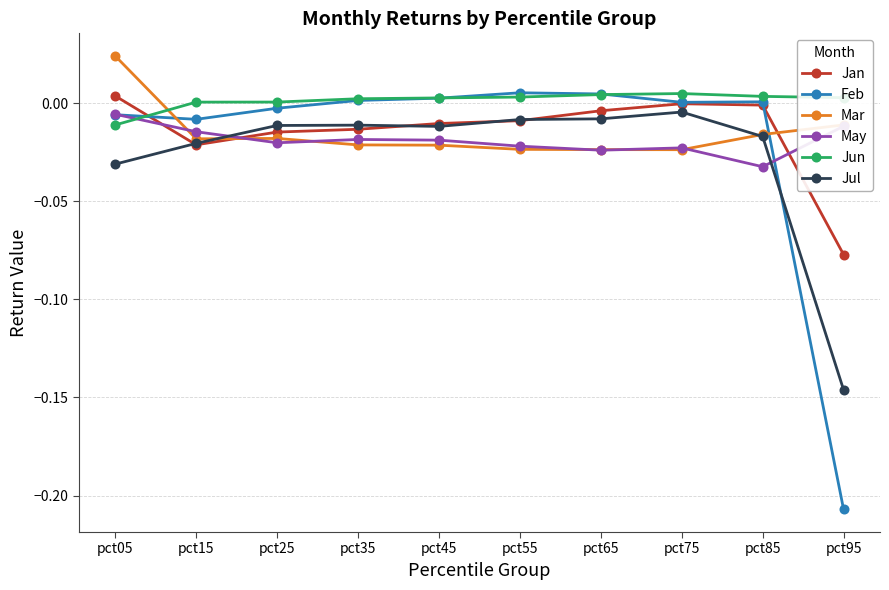

Between pct05 and pct15, which series saw the biggest shift?

Mar